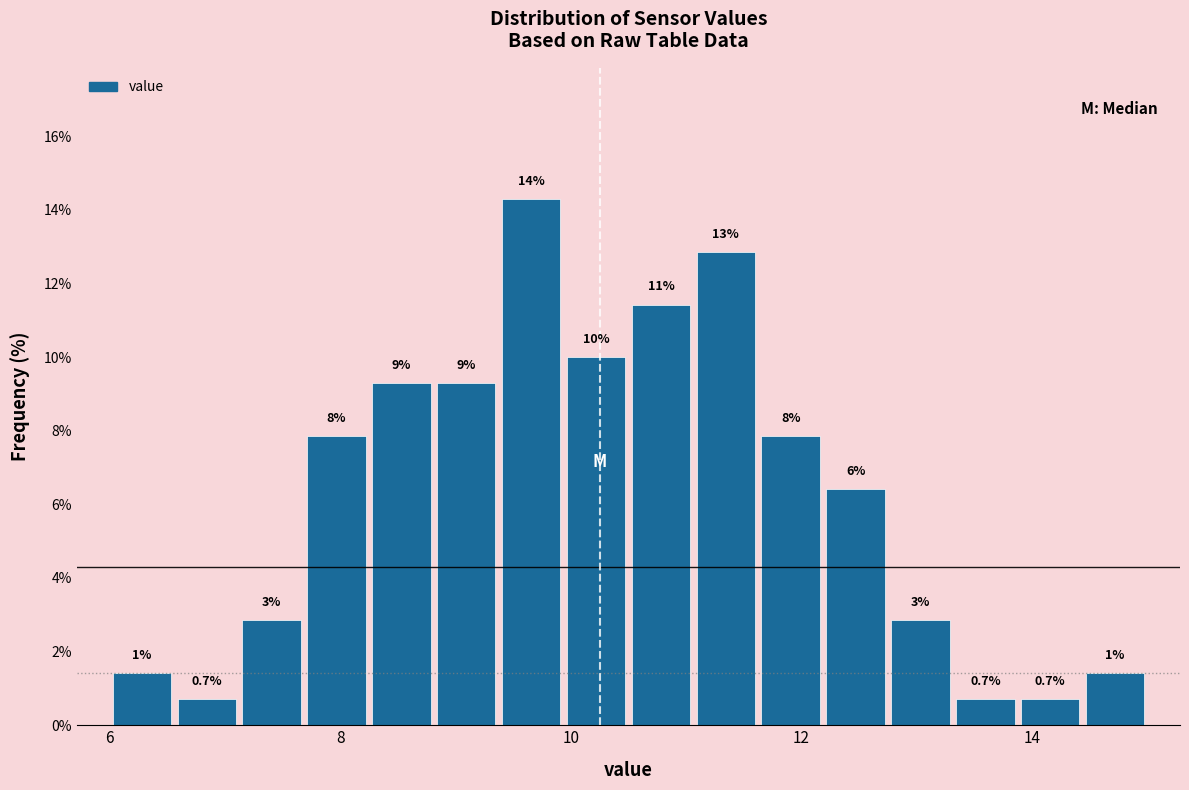

Around what value on the x-axis is the tallest bar? Give the approximate position of its centre, as read against the axis.

9.6